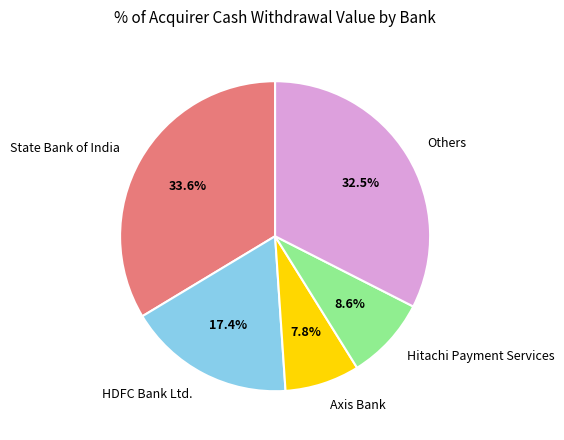

The Hitachi Payment Services slice represents 9% of the pie. True or false?

True